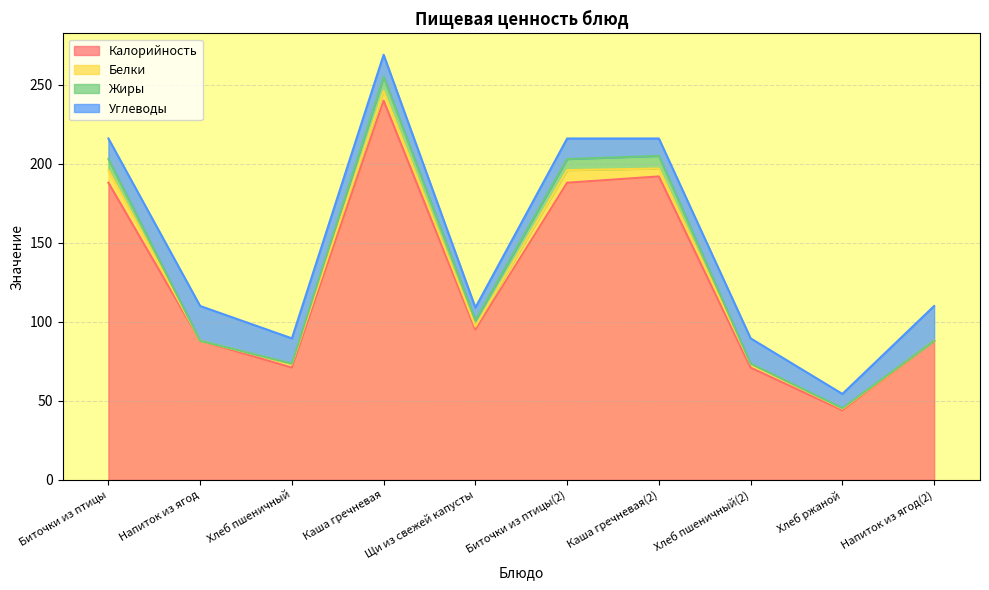

At which category does Углеводы reach its first local valley?

Щи из свежей капусты